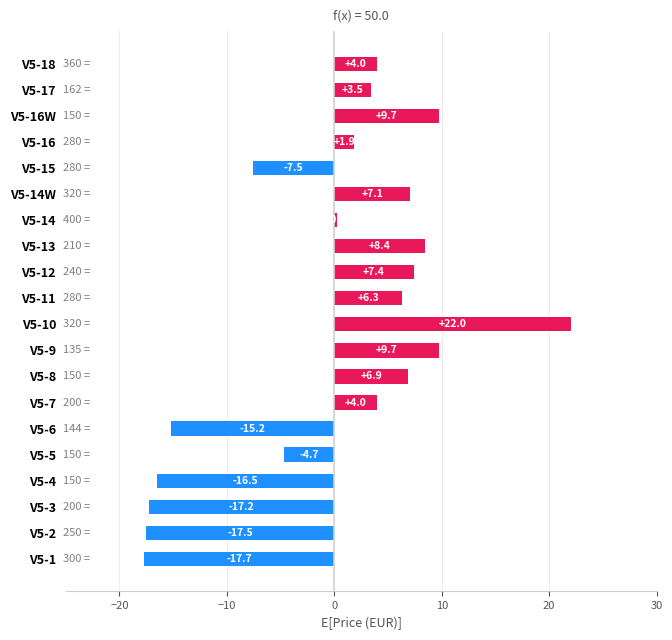

Is it true that the value at V5-1 is -17.7?

True